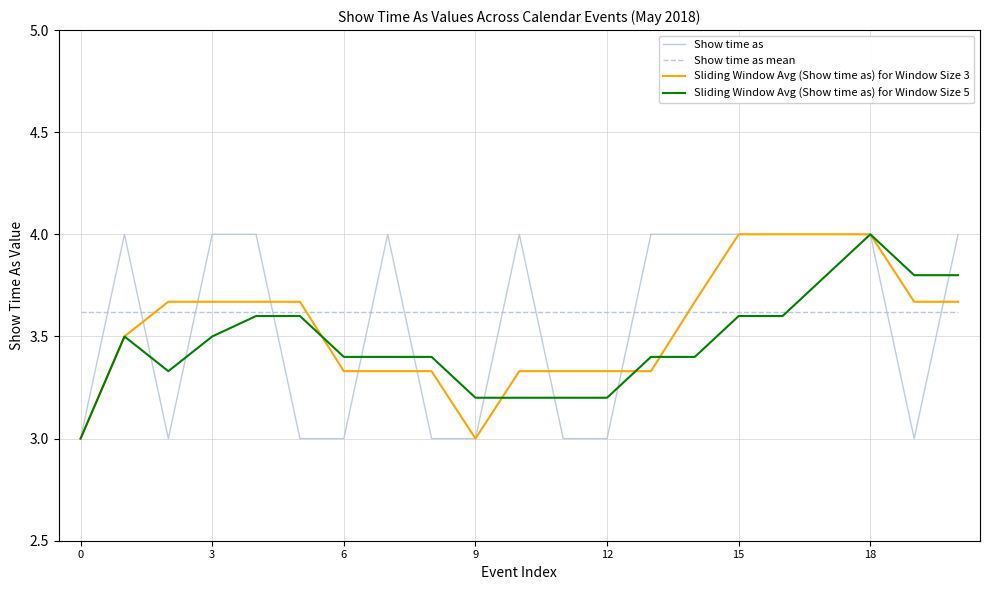

Which series has the largest total across all categories?

Show time as mean